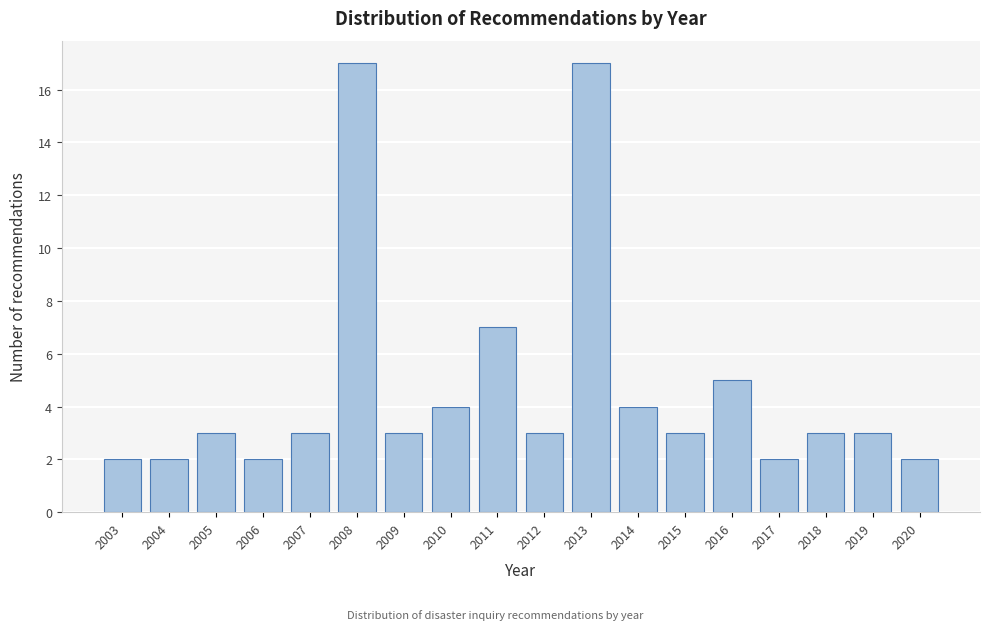

Reading left to right, transcribe all the data shown in this chart.

2003=2	2004=2	2005=3	2006=2	2007=3	2008=17	2009=3	2010=4	2011=7	2012=3	2013=17	2014=4	2015=3	2016=5	2017=2	2018=3	2019=3	2020=2